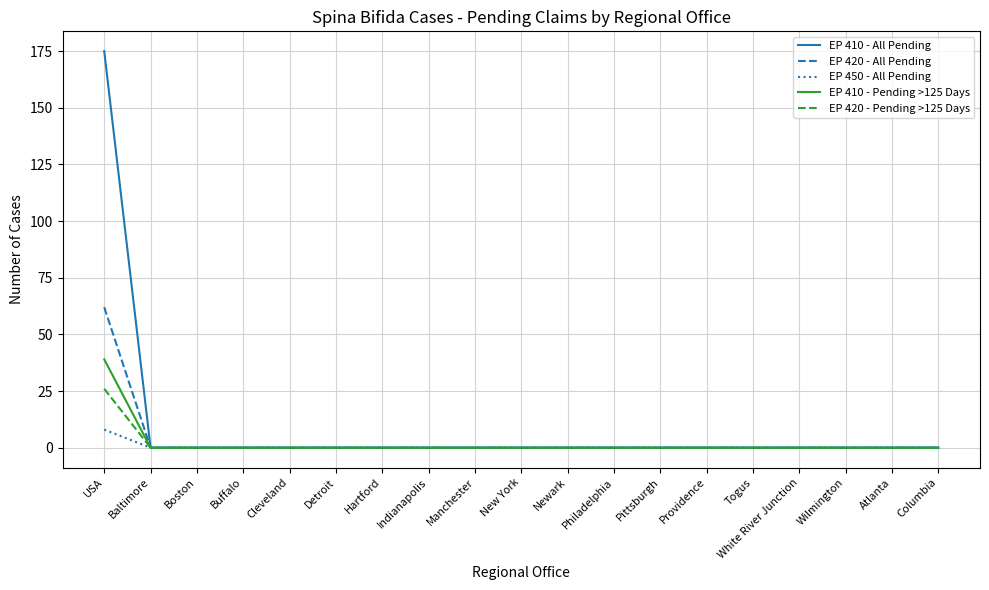

Reading left to right, extract all data points from this chart.

EP 410 - All Pending: USA=175	Baltimore=0	Boston=0	Buffalo=0	Cleveland=0	Detroit=0	Hartford=0	Indianapolis=0	Manchester=0	New York=0	Newark=0	Philadelphia=0	Pittsburgh=0	Providence=0	Togus=0	White River Junction=0	Wilmington=0	Atlanta=0	Columbia=0
EP 420 - All Pending: USA=62	Baltimore=0	Boston=0	Buffalo=0	Cleveland=0	Detroit=0	Hartford=0	Indianapolis=0	Manchester=0	New York=0	Newark=0	Philadelphia=0	Pittsburgh=0	Providence=0	Togus=0	White River Junction=0	Wilmington=0	Atlanta=0	Columbia=0
EP 450 - All Pending: USA=8	Baltimore=0	Boston=0	Buffalo=0	Cleveland=0	Detroit=0	Hartford=0	Indianapolis=0	Manchester=0	New York=0	Newark=0	Philadelphia=0	Pittsburgh=0	Providence=0	Togus=0	White River Junction=0	Wilmington=0	Atlanta=0	Columbia=0
EP 410 - Pending >125 Days: USA=39	Baltimore=0	Boston=0	Buffalo=0	Cleveland=0	Detroit=0	Hartford=0	Indianapolis=0	Manchester=0	New York=0	Newark=0	Philadelphia=0	Pittsburgh=0	Providence=0	Togus=0	White River Junction=0	Wilmington=0	Atlanta=0	Columbia=0
EP 420 - Pending >125 Days: USA=26	Baltimore=0	Boston=0	Buffalo=0	Cleveland=0	Detroit=0	Hartford=0	Indianapolis=0	Manchester=0	New York=0	Newark=0	Philadelphia=0	Pittsburgh=0	Providence=0	Togus=0	White River Junction=0	Wilmington=0	Atlanta=0	Columbia=0